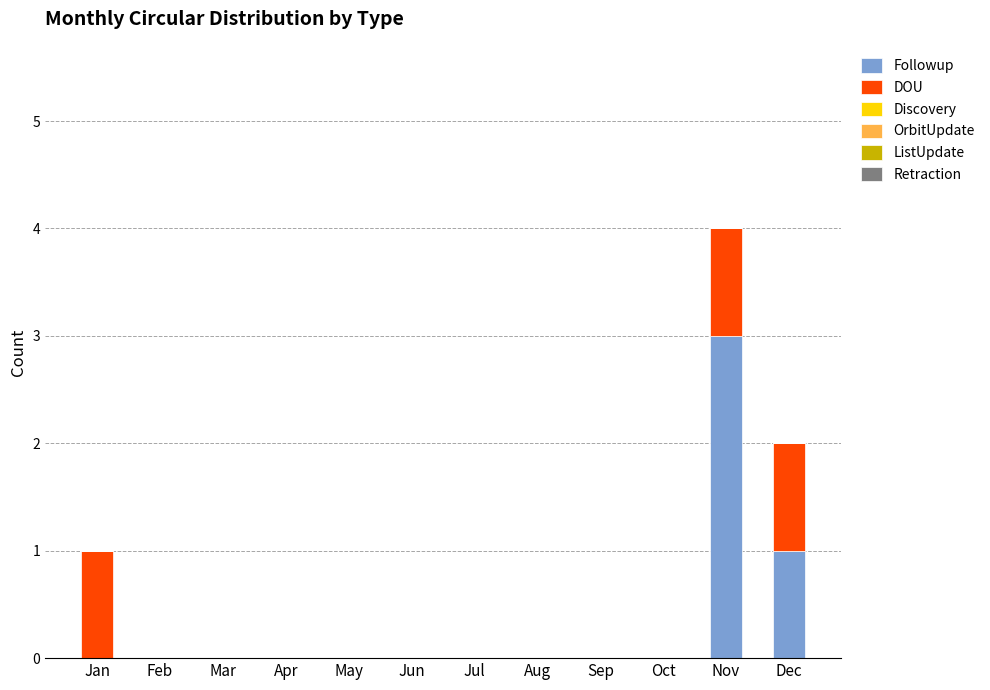

What is the approximate value of Followup at Nov?

3